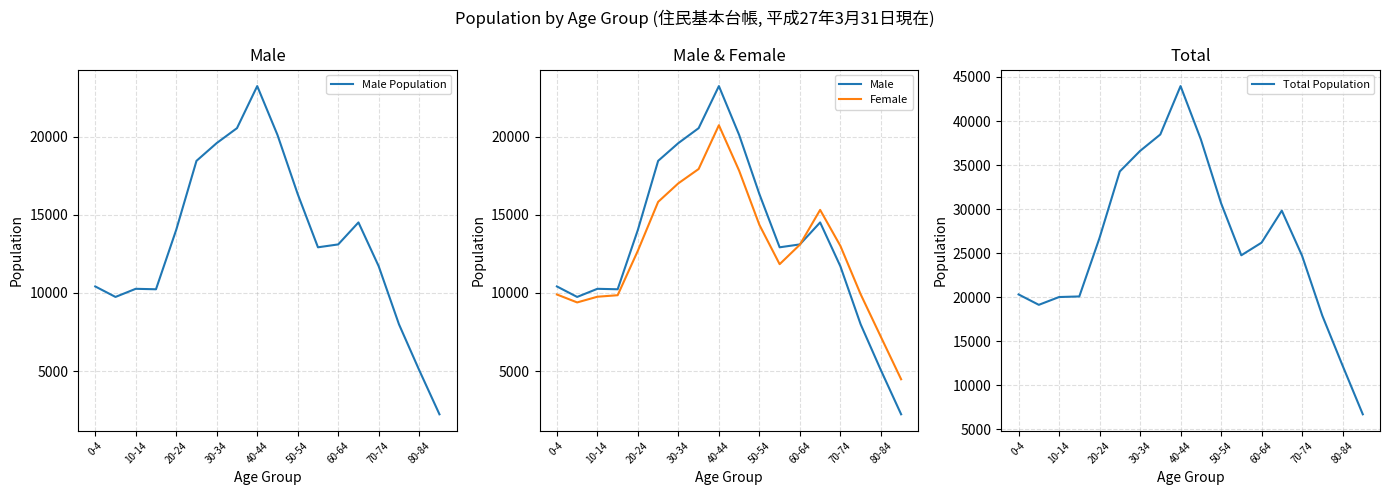

Which series has the largest total across all categories?

Total Population